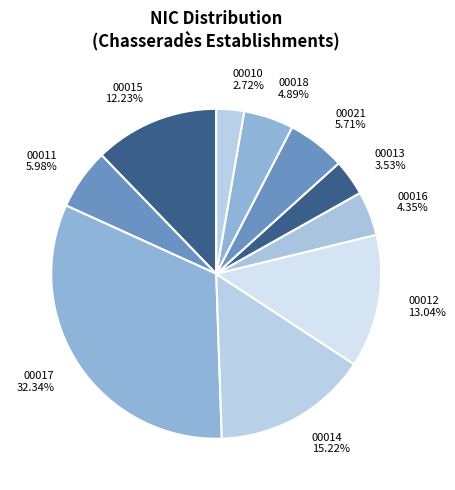

Is 00013 3.53% the majority of the pie?

No